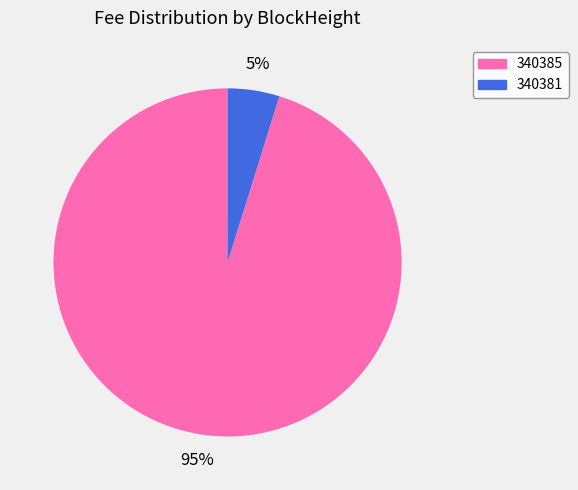

Does any single category account for the majority?

Yes